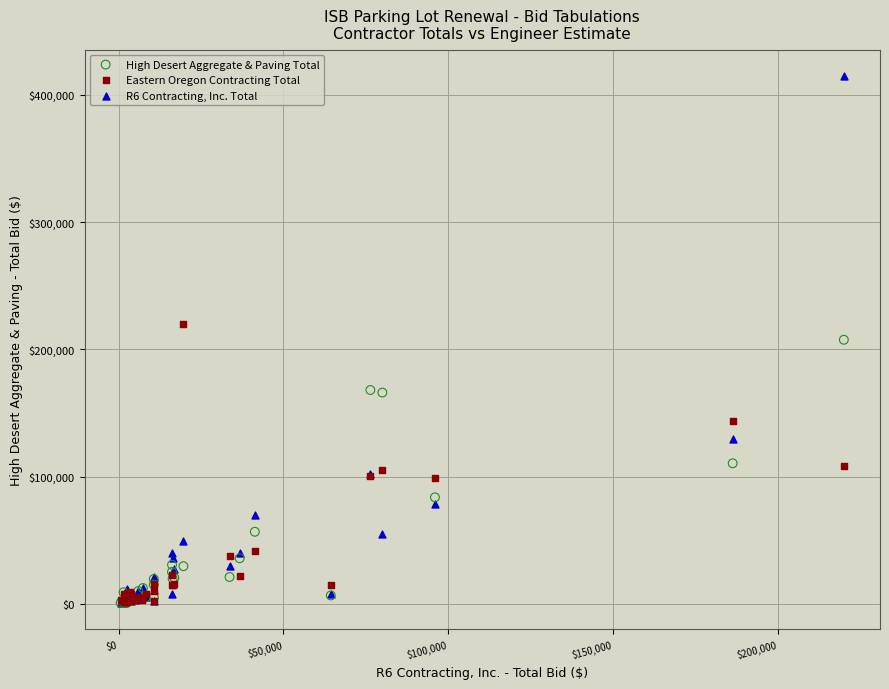

What are all the series names shown in the legend?

High Desert Aggregate & Paving Total, Eastern Oregon Contracting Total, R6 Contracting, Inc. Total